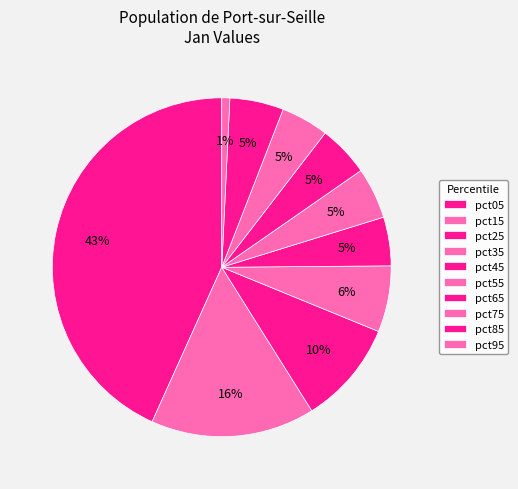

Is there a majority slice in this chart?

No